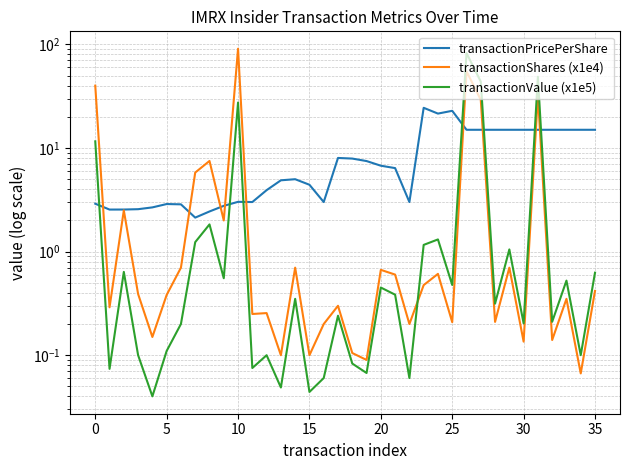

Is it true that transactionPricePerShare equals 8.4 at 32?

False